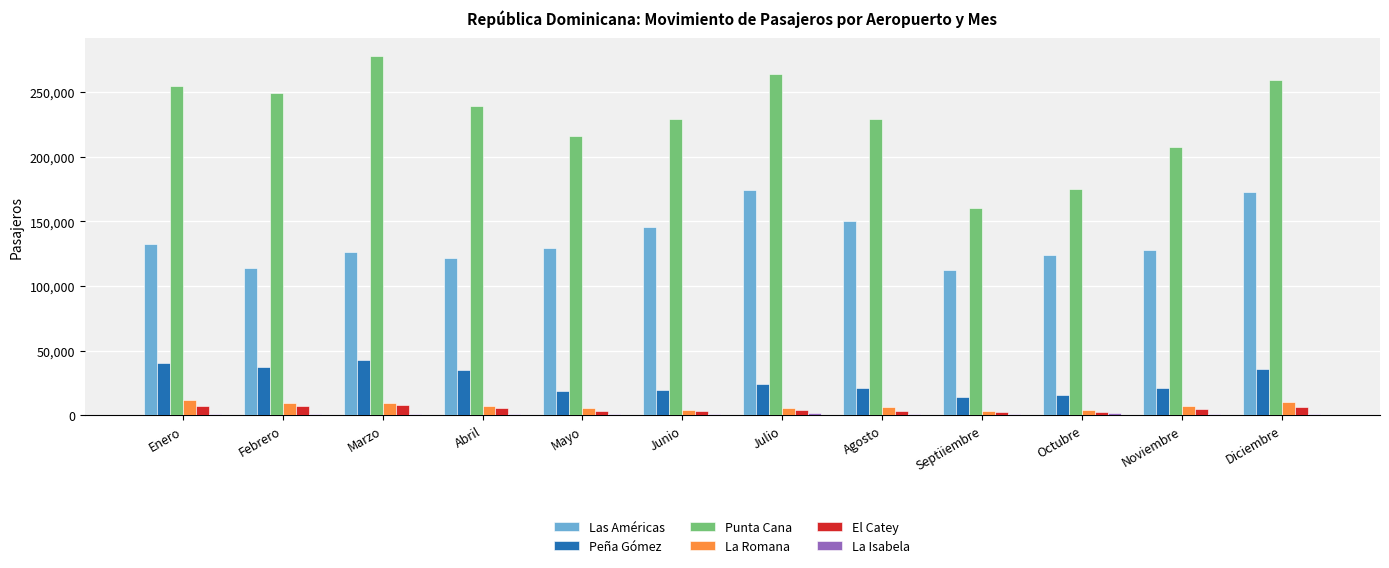

What is the sum of all La Romana values?

83500